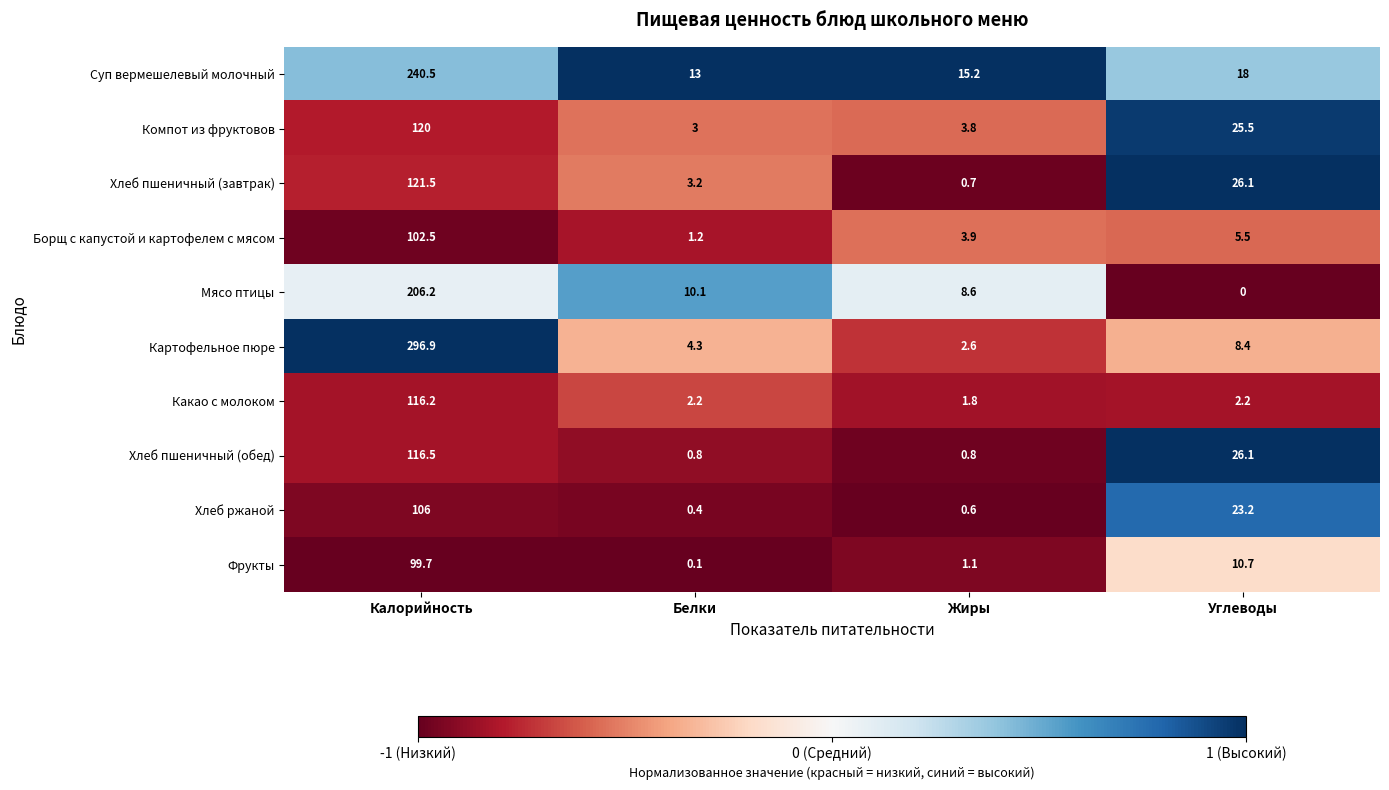

What is the smallest value displayed?

0.0